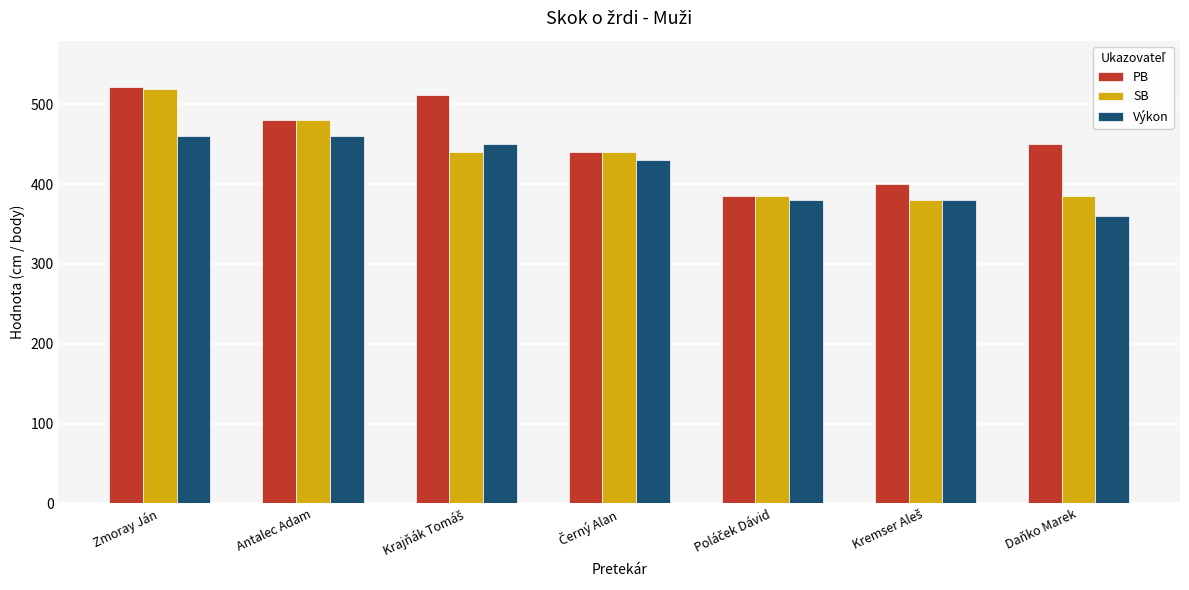

How many values in the SB series are below 440?

3